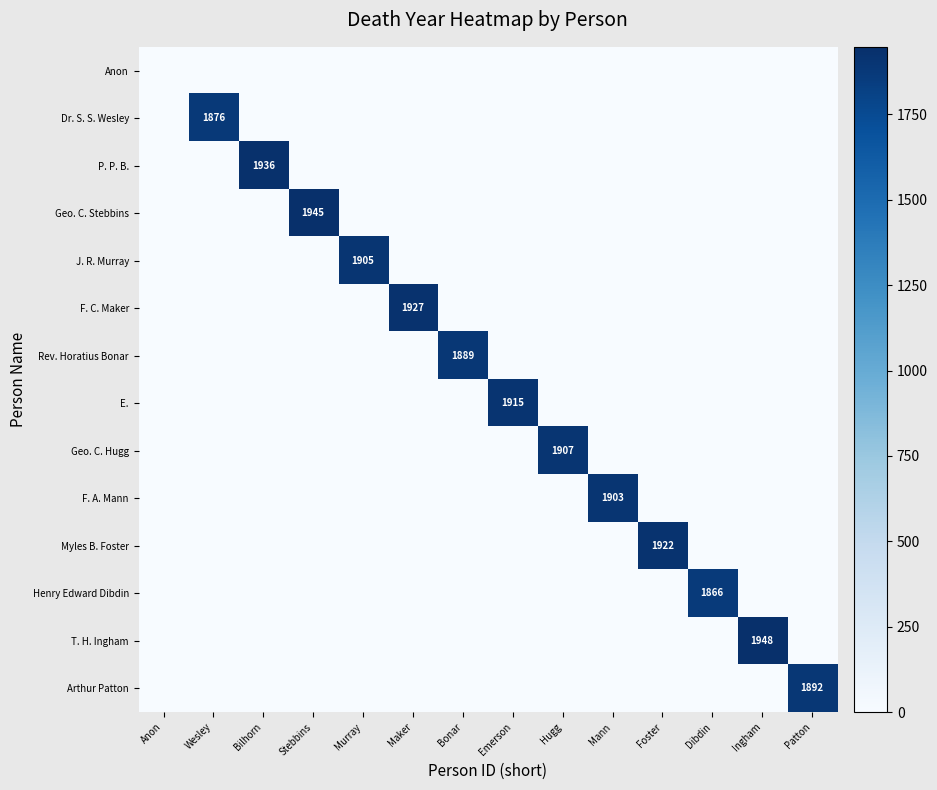

The Myles B. Foster series shows 601 at Foster. True or false?

False